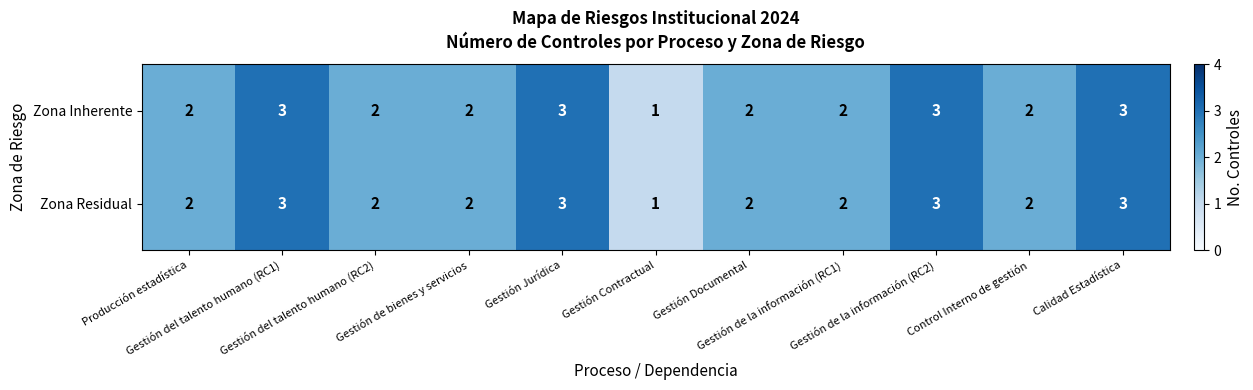

Count the Zona Inherente values in the range 2 to 3.

10